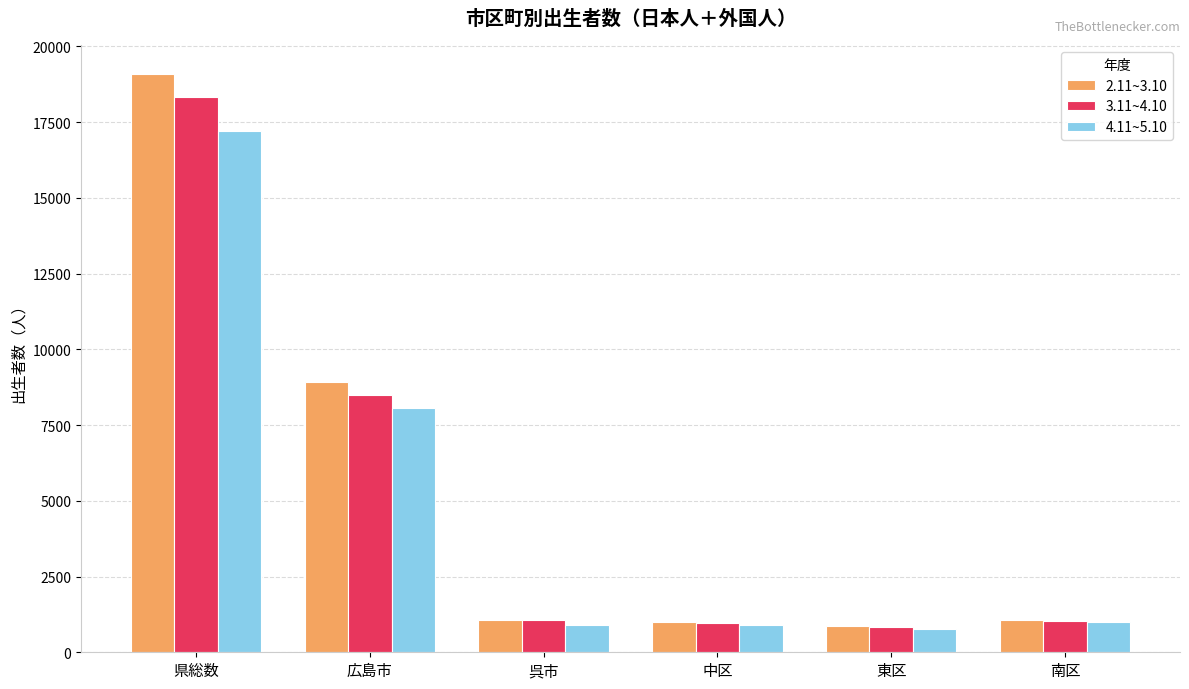

Are the bars grouped side by side (vs. stacked)?

Yes